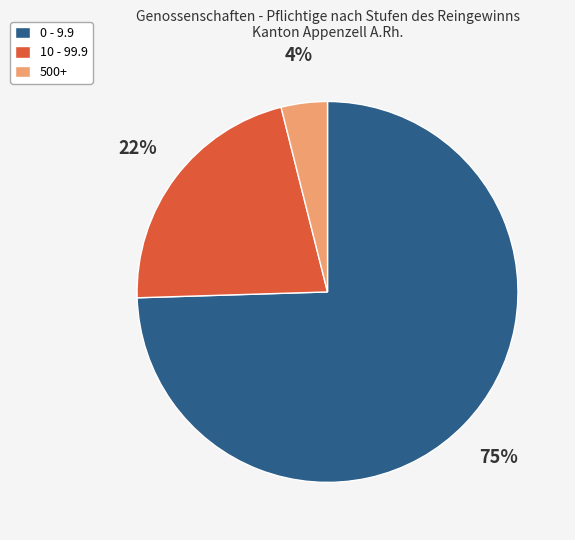

To the nearest percent, what percentage of the pie is 10 - 99.9?

22%